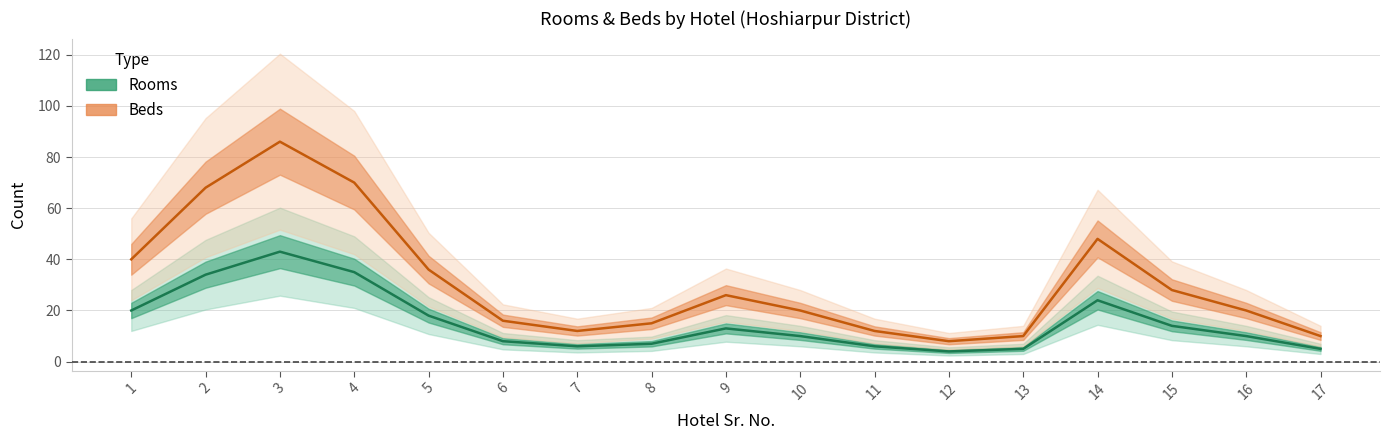

What is the lowest value of the Beds series?

8